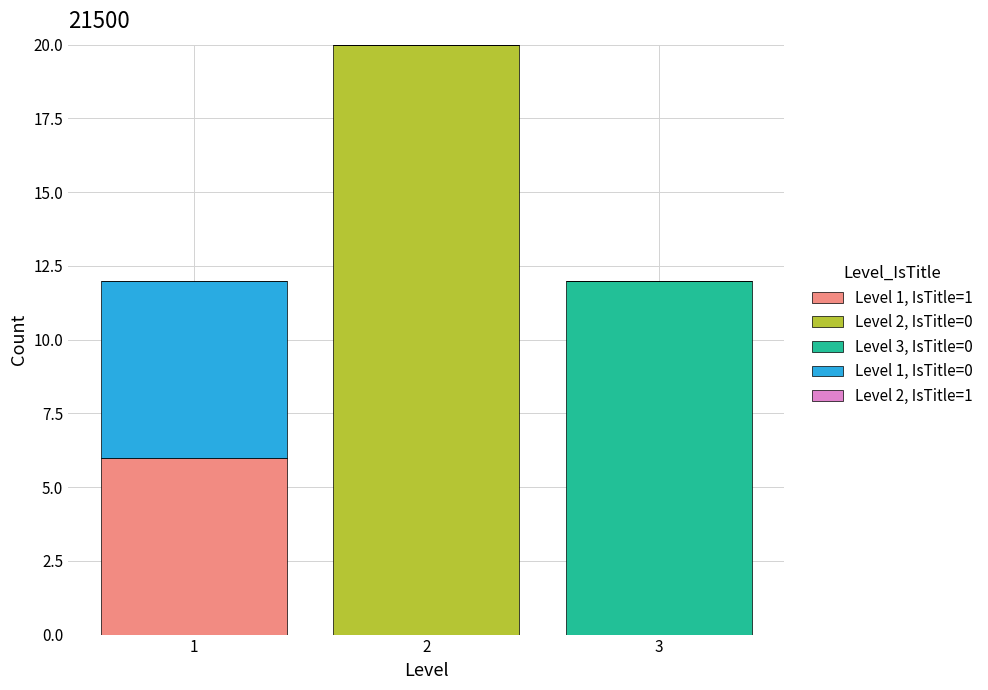

Reading left to right, transcribe the values for Level 1, IsTitle=1.

1=6	2=0	3=0